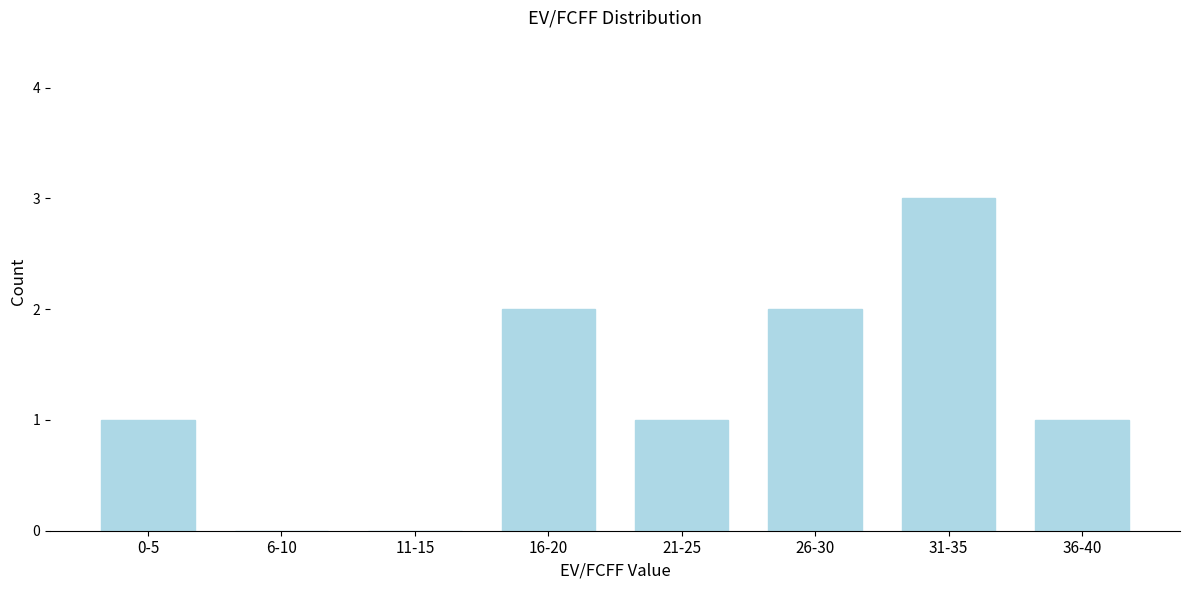

Reading left to right, extract all data points from this chart.

0-5=1	6-10=0	11-15=0	16-20=2	21-25=1	26-30=2	31-35=3	36-40=1